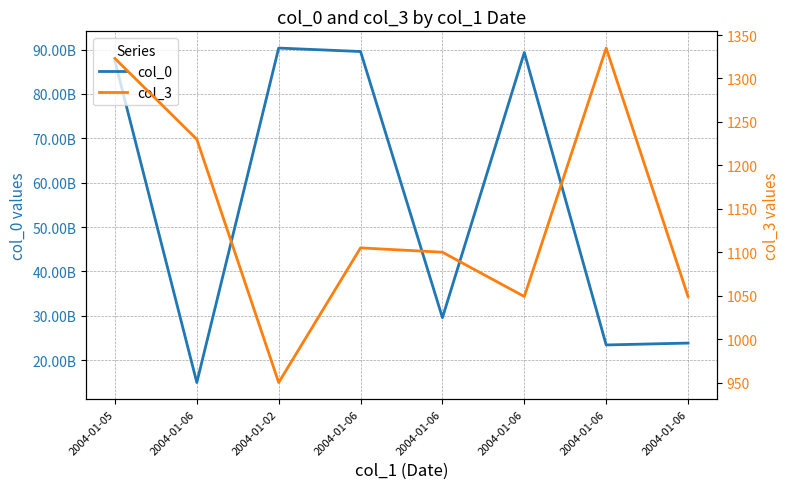

Is it true that col_0 equals 23847235823 at 2004-01-06?

True